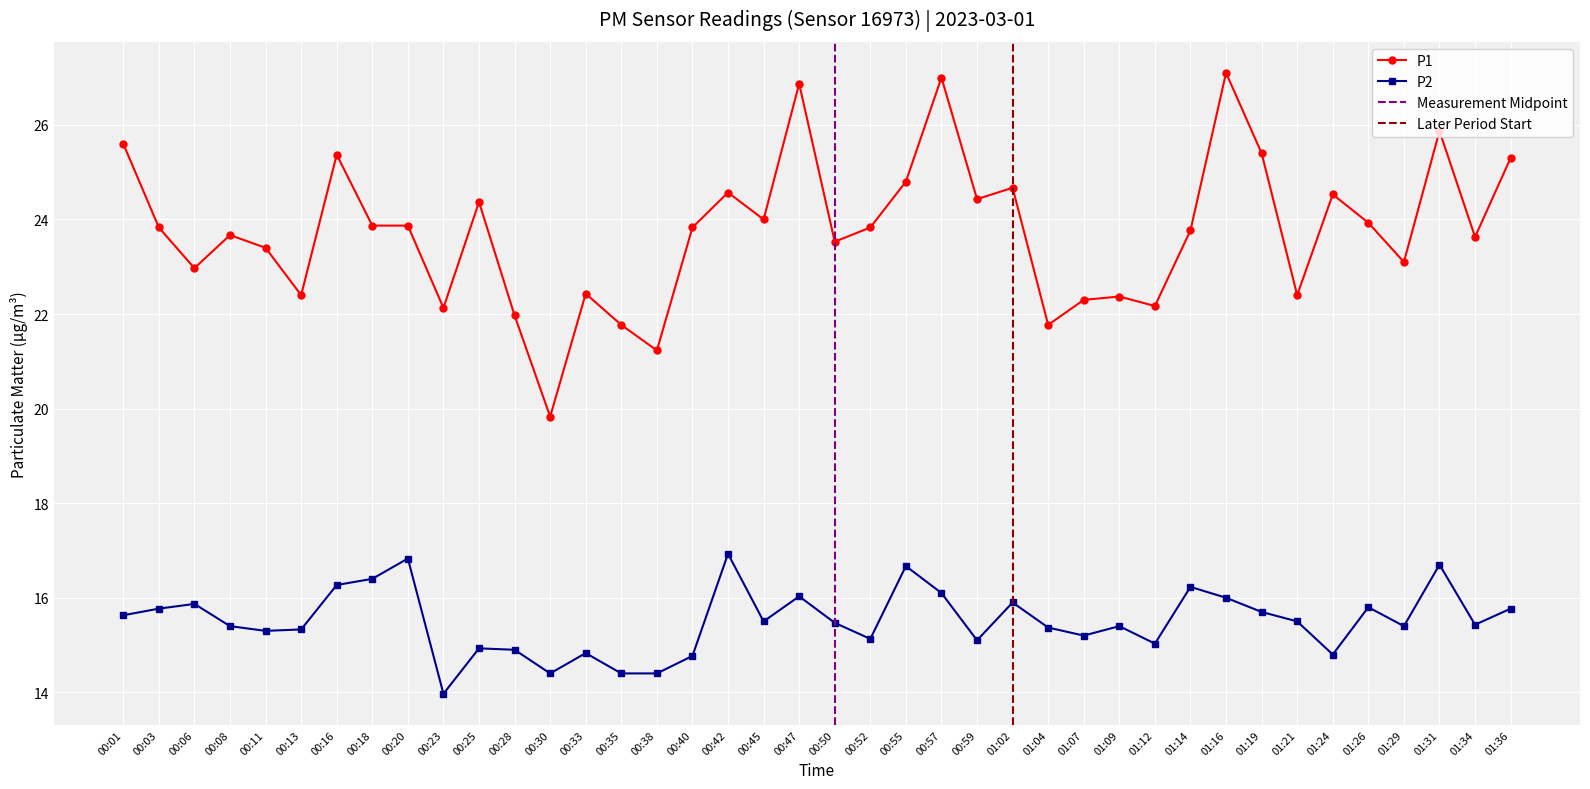

In P1, how many points are lower than both neighbors (excluding endpoints)?

13